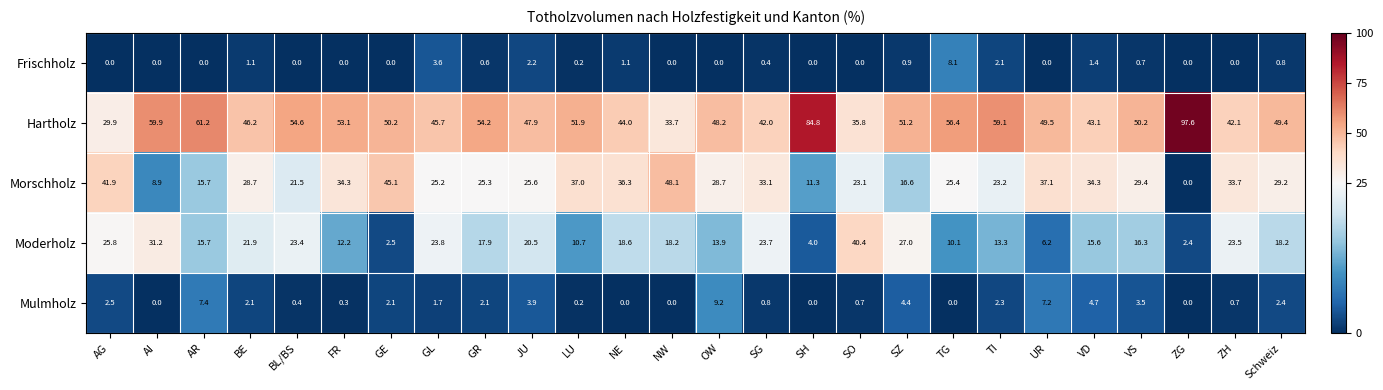

Which label corresponds to the largest value in the chart?

ZG